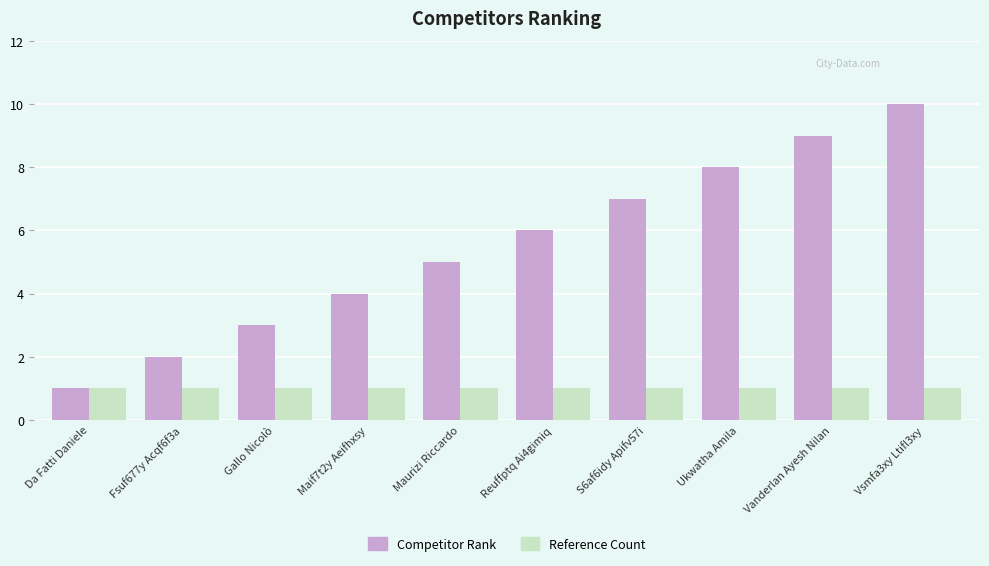

True or false: Competitor Rank has a value of 2 at S6af6idy Apifv57i.

False